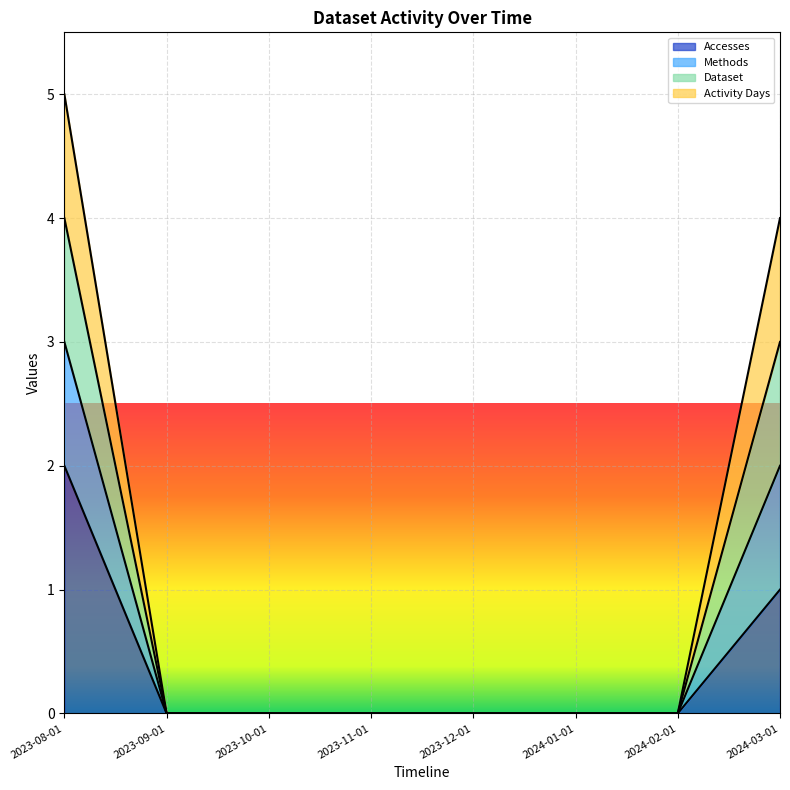

Does the chart display data point markers on the line(s)?

No